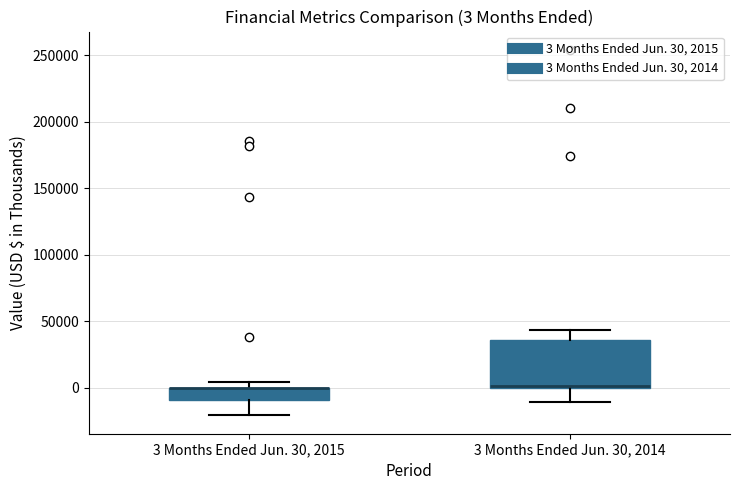

Comparing the boxes themselves (not the whiskers), which one is the tallest?

3 Months Ended Jun. 30, 2014